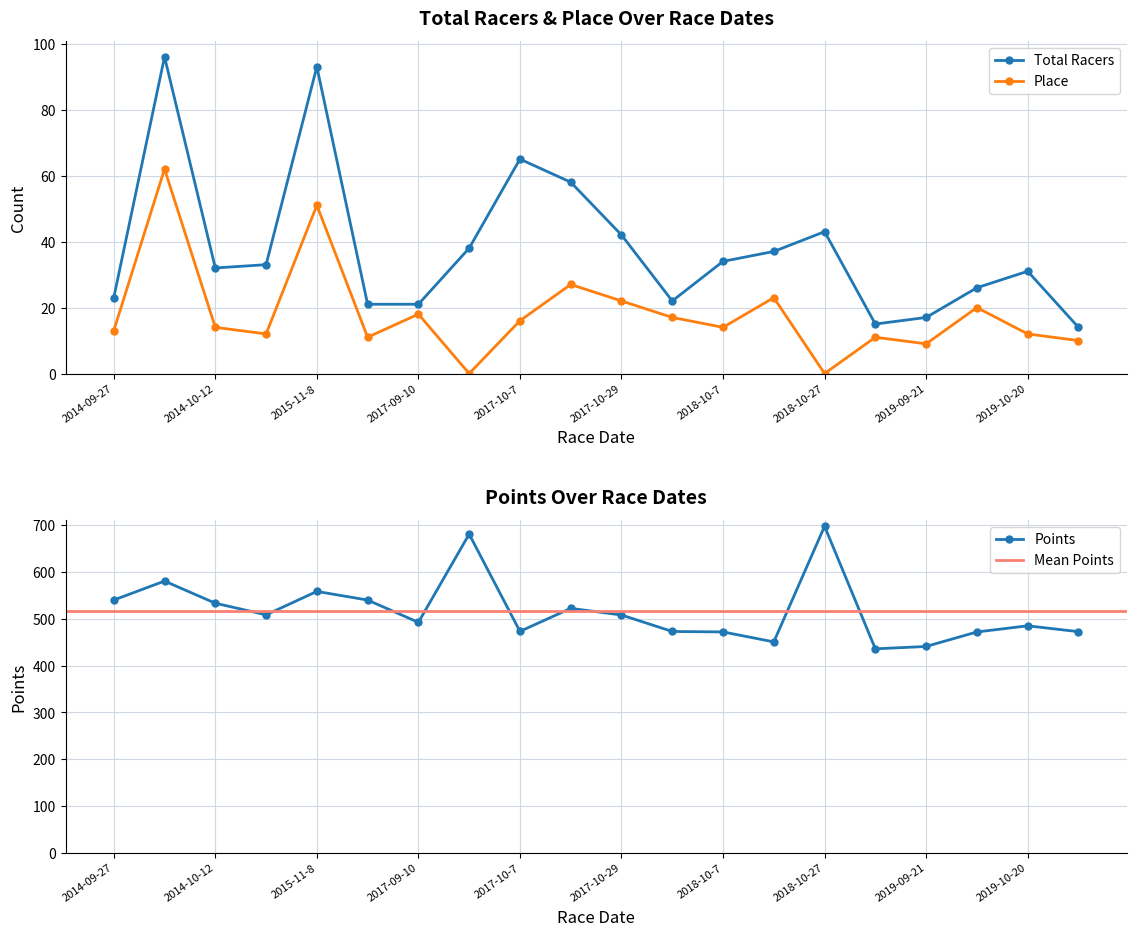

True or false: Total Racers has more than 0 points higher than both neighbors.

True